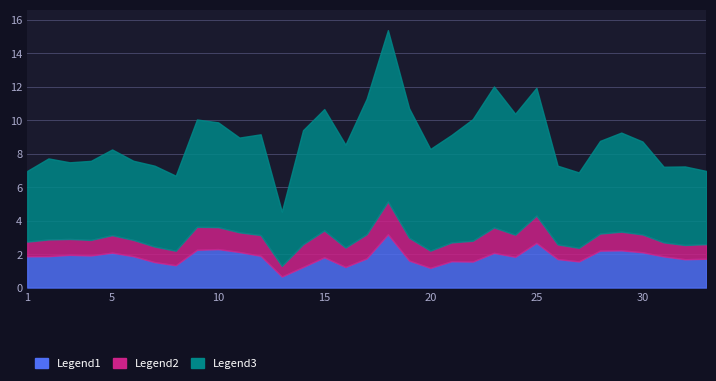

What is the average value of the Legend1 series?

1.8